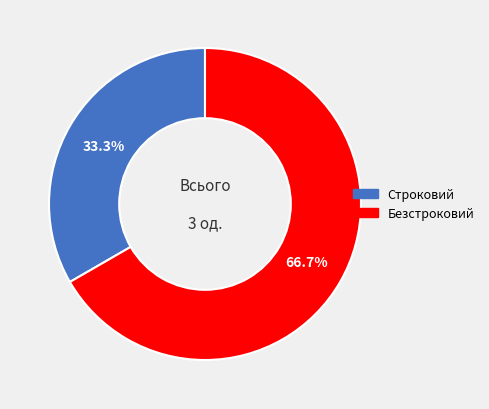

Rank the categories by value from highest to lowest.

Безстроковий, Строковий